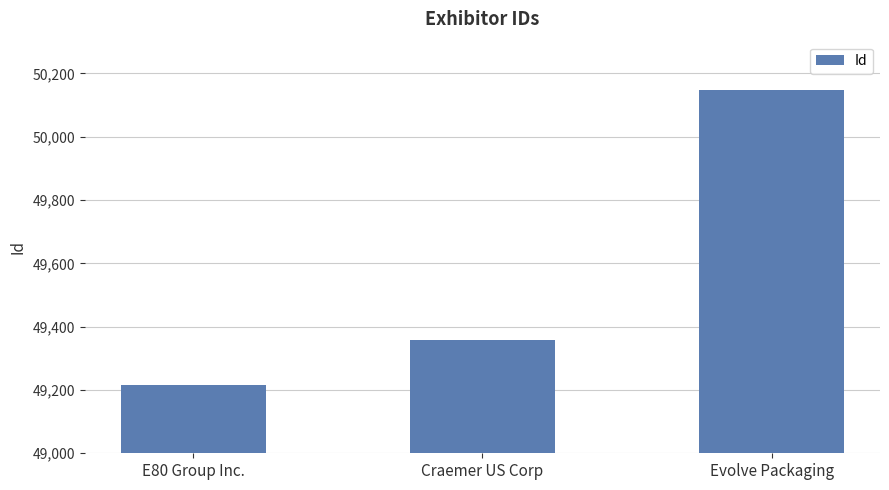

Rank the categories by value from highest to lowest.

Evolve Packaging, Craemer US Corp, E80 Group Inc.